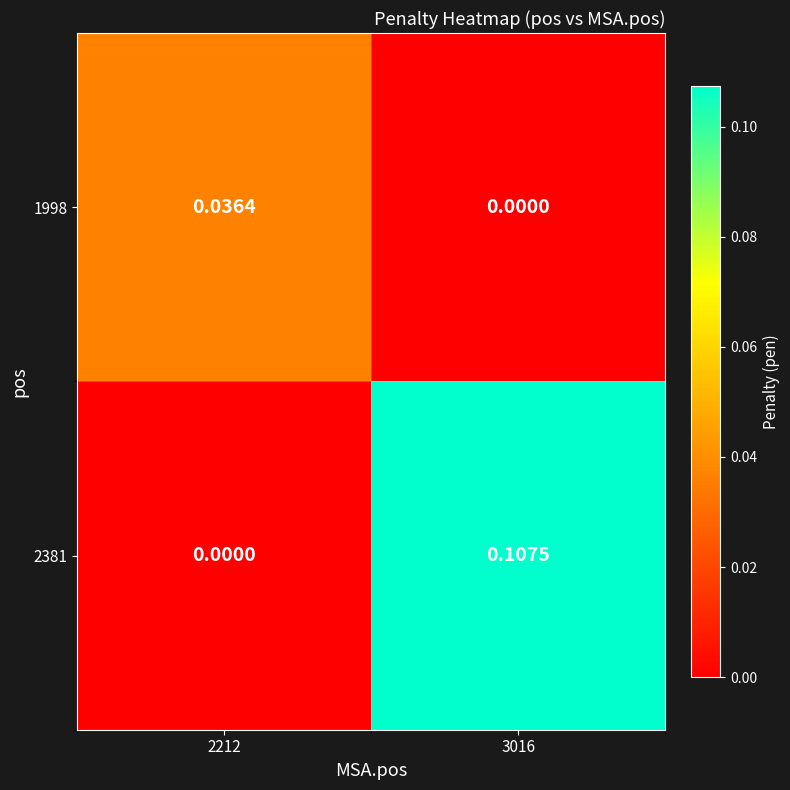

Is the value of 1998 at 2212 greater than the value of 2381 at 2212?

Yes